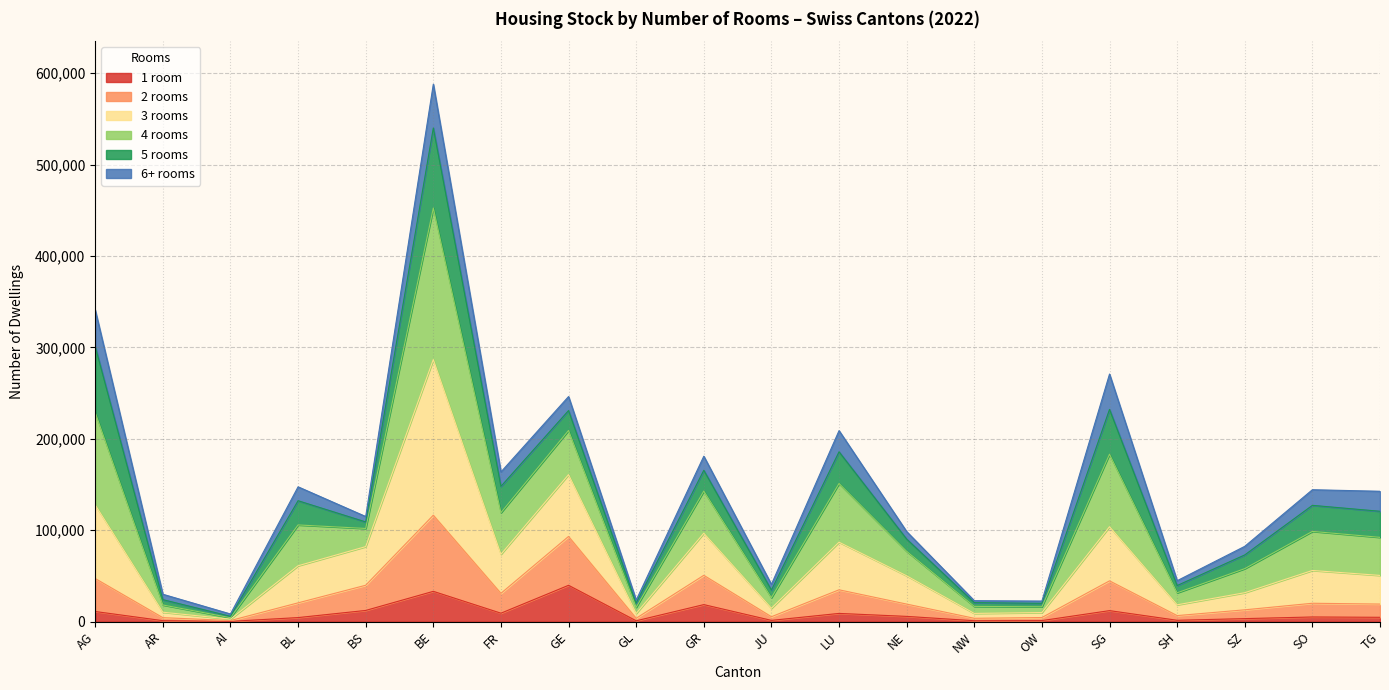

Where is the first local minimum for 3 rooms?

Al